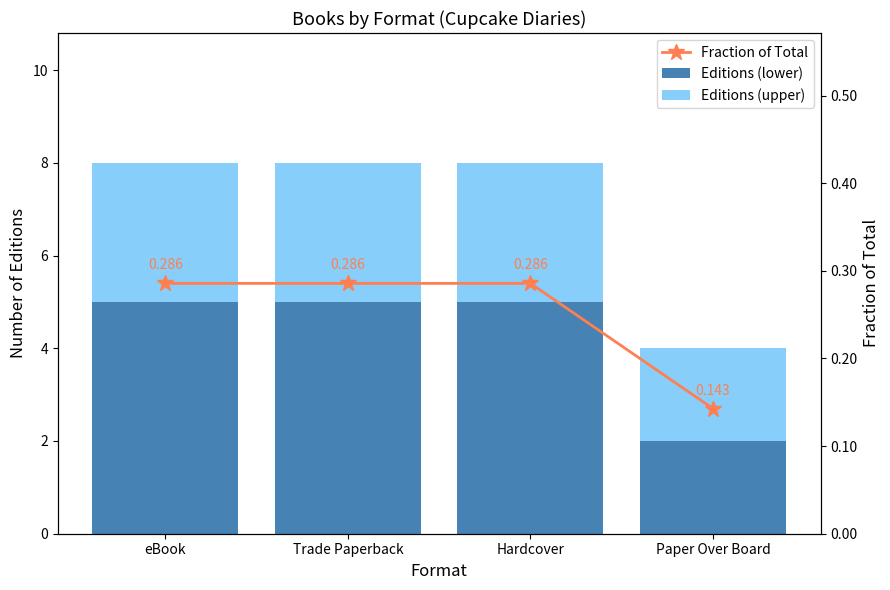

What is the value of the Editions (upper) bar at the 3rd from the left?

3.0